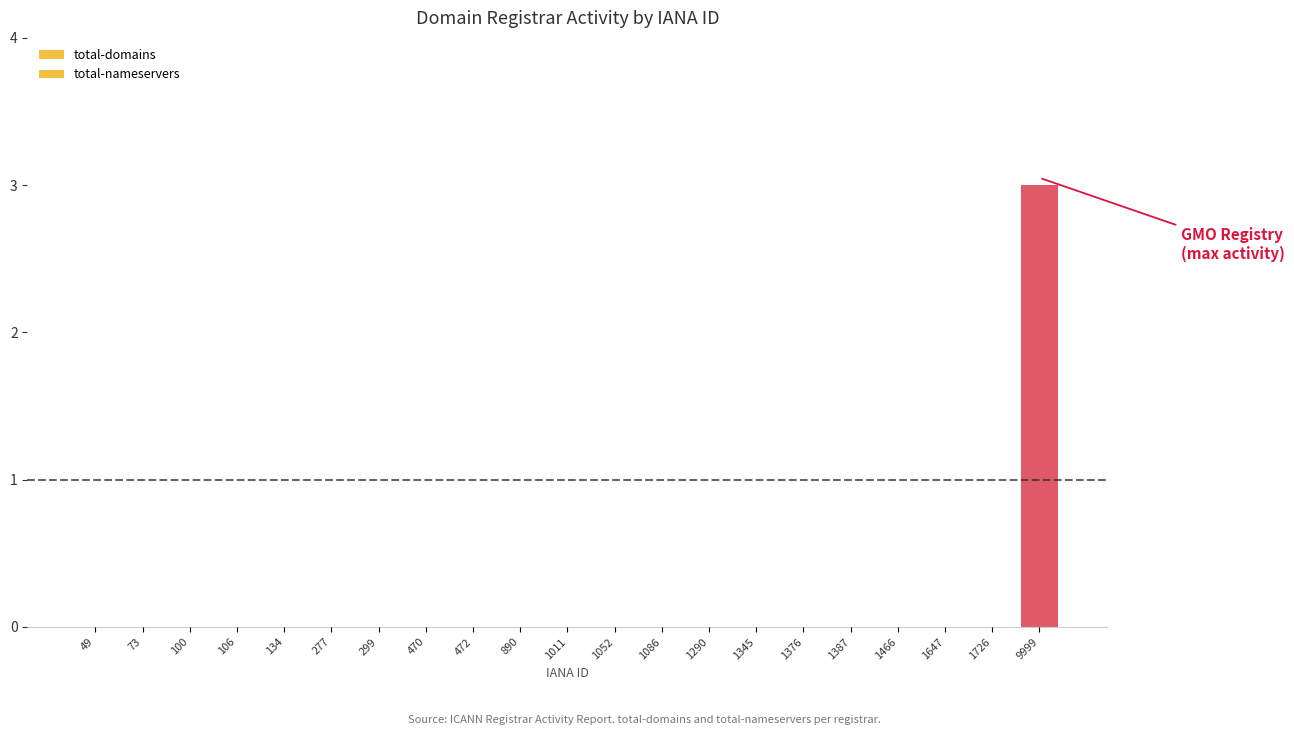

How many categories are shown in the chart?

21